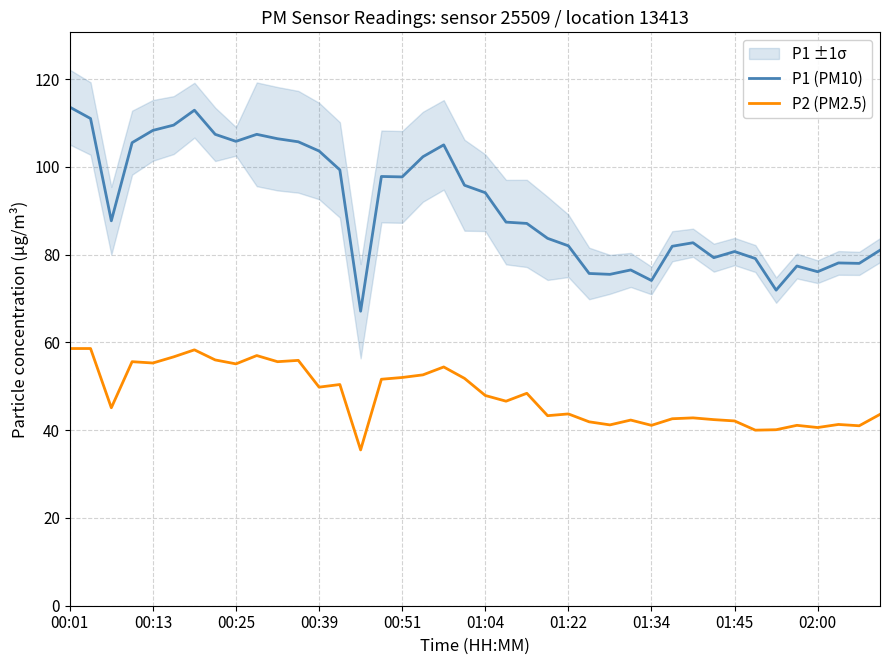

What is the highest value of the P2 (PM2.5) series?

58.6